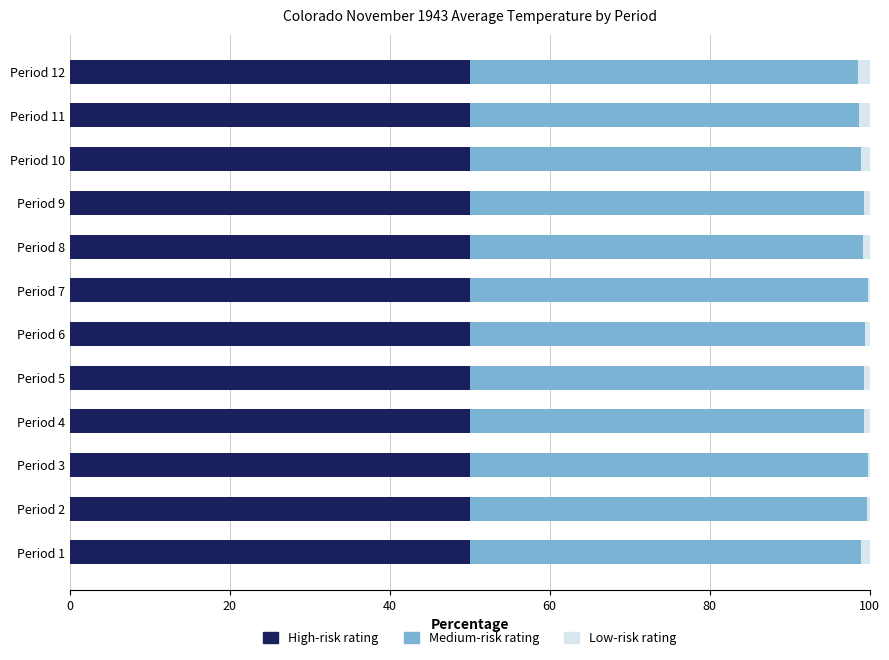

True or false: High-risk rating has a value of 85.5 at Period 2.

False